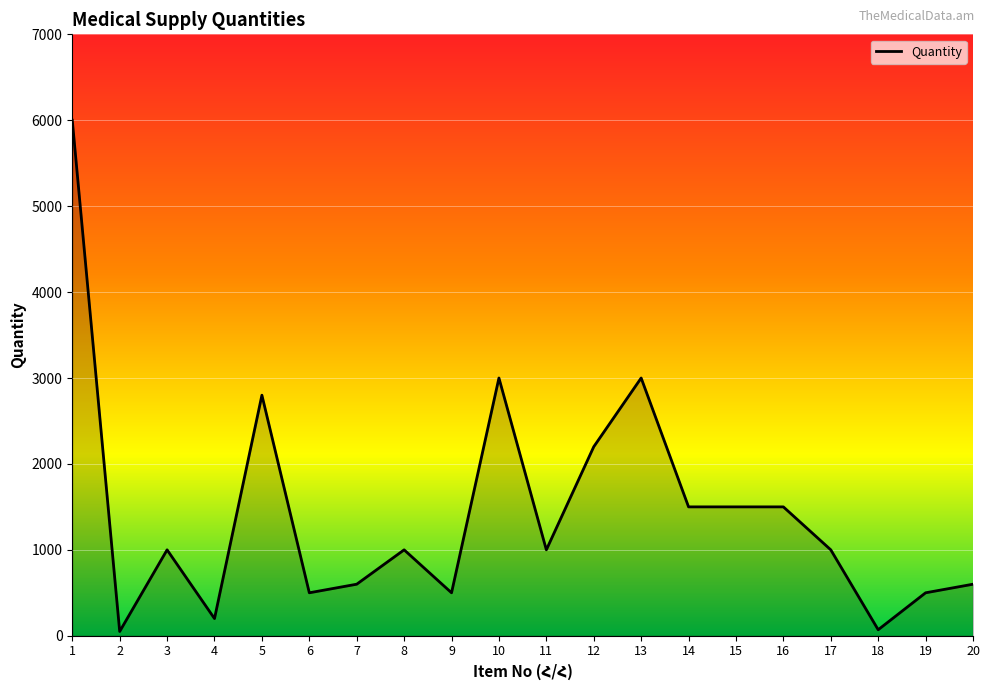

Is it true that the value at 1 is 6000?

True